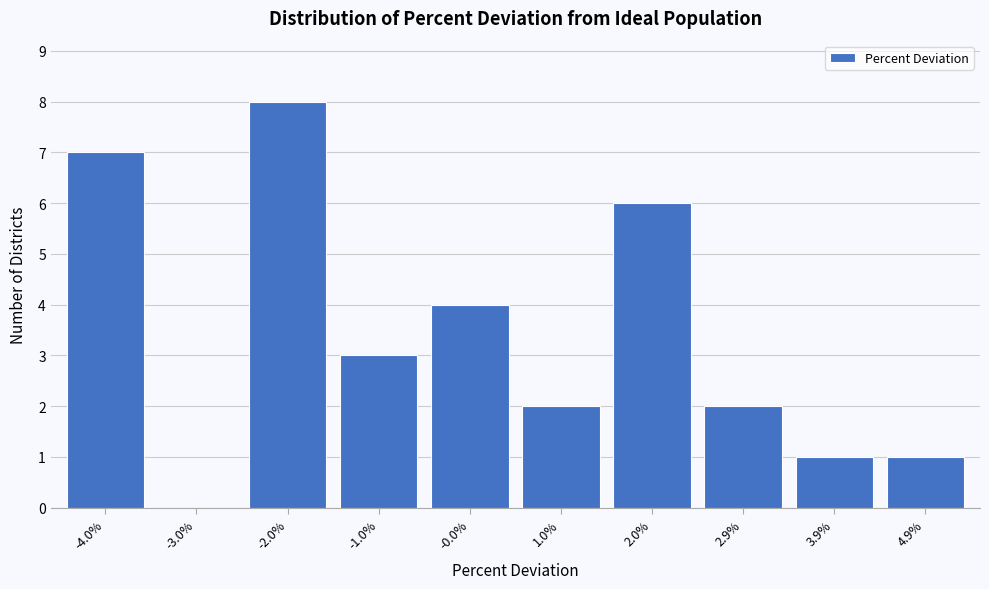

Reading right to left, transcribe all the data shown in this chart.

4.9%=1	3.9%=1	2.9%=2	2.0%=6	1.0%=2	-0.0%=4	-1.0%=3	-2.0%=8	-3.0%=0	-4.0%=7